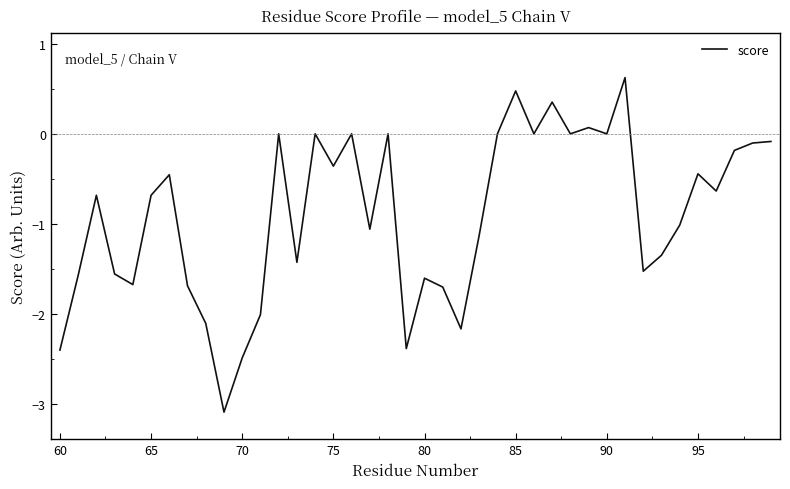

What is the sum of all values?

-36.0